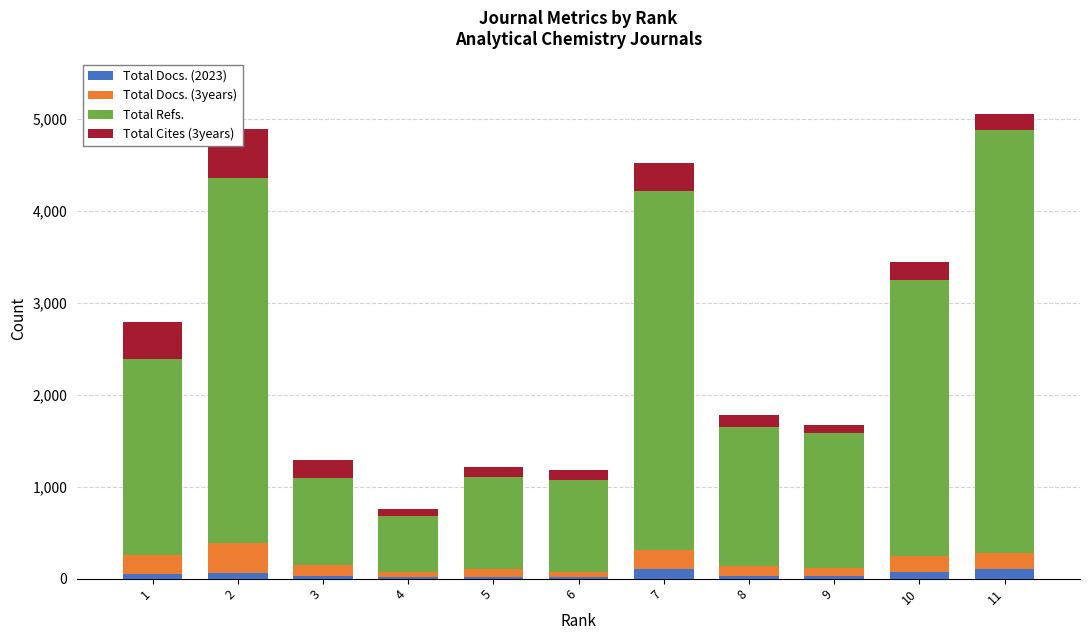

Which has a higher value, 8 or 5?

8